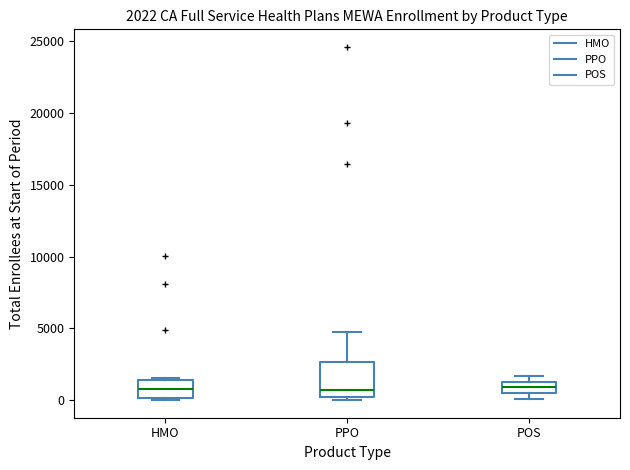

Comparing the boxes themselves (not the whiskers), which one is the tallest?

PPO